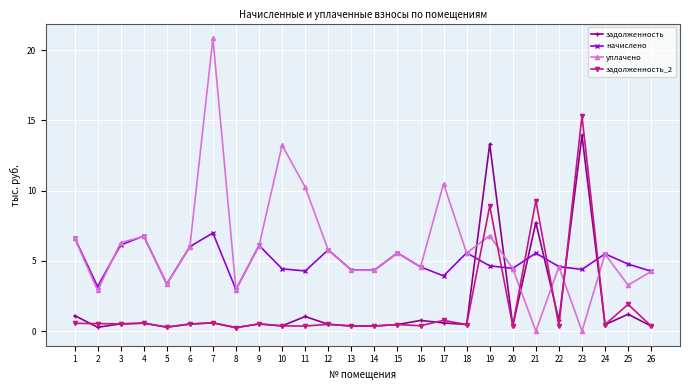

Count the number of data series in this chart.

4